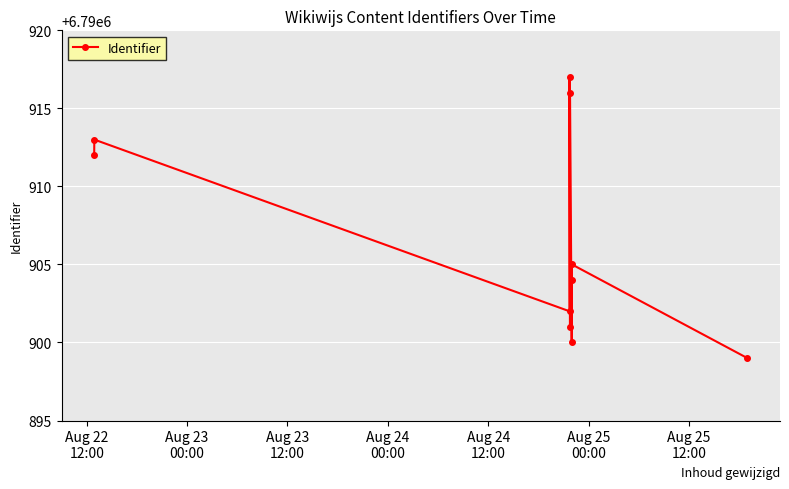

What is the average value?

6790907